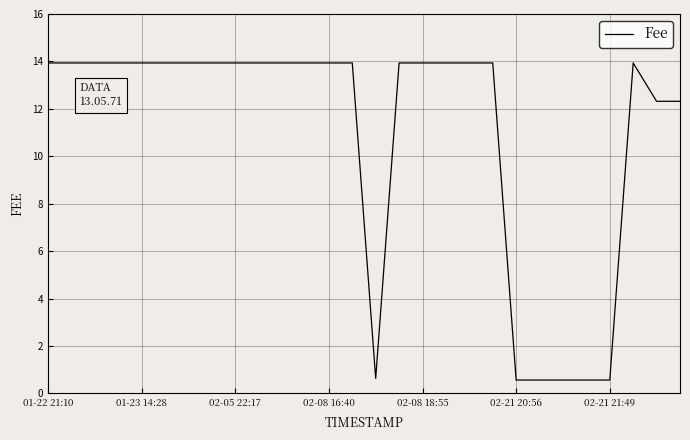

What is the minimum value shown in the chart?

0.6